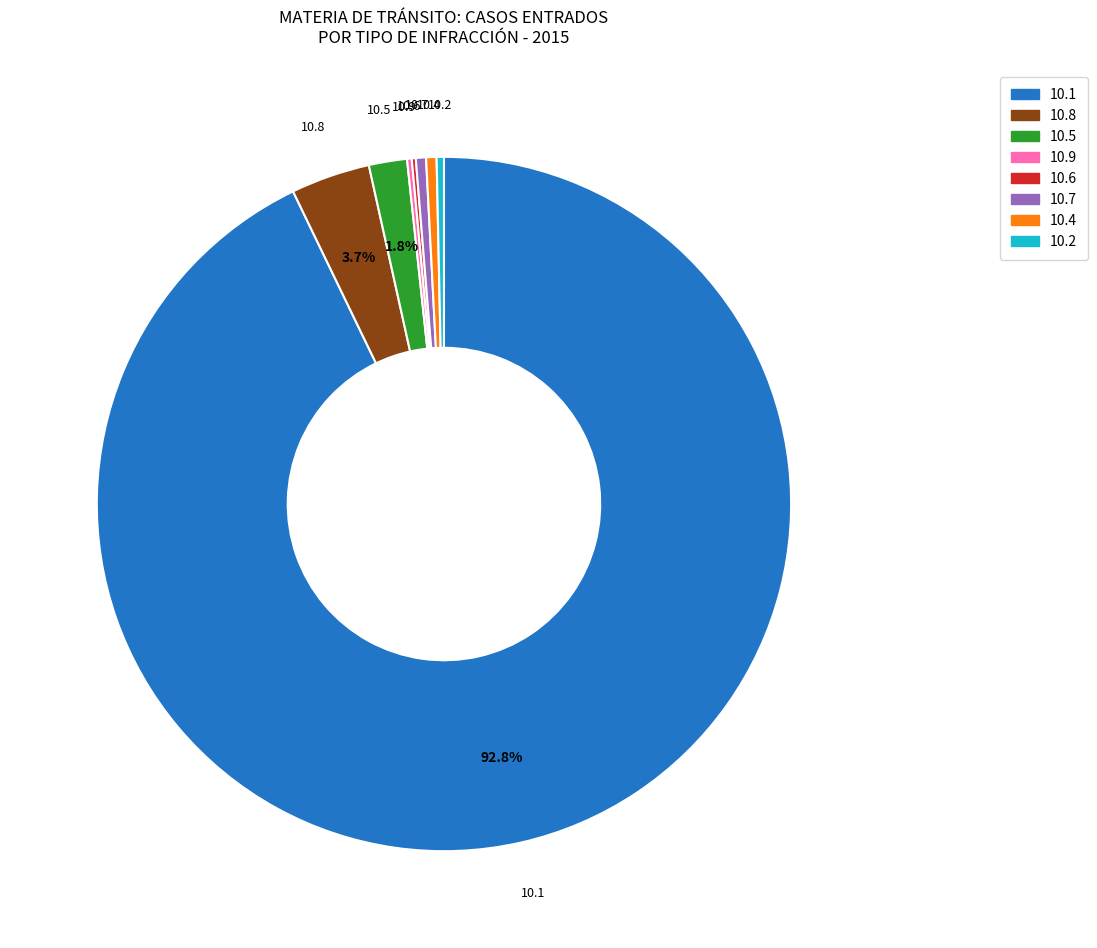

Does any single category account for the majority?

Yes